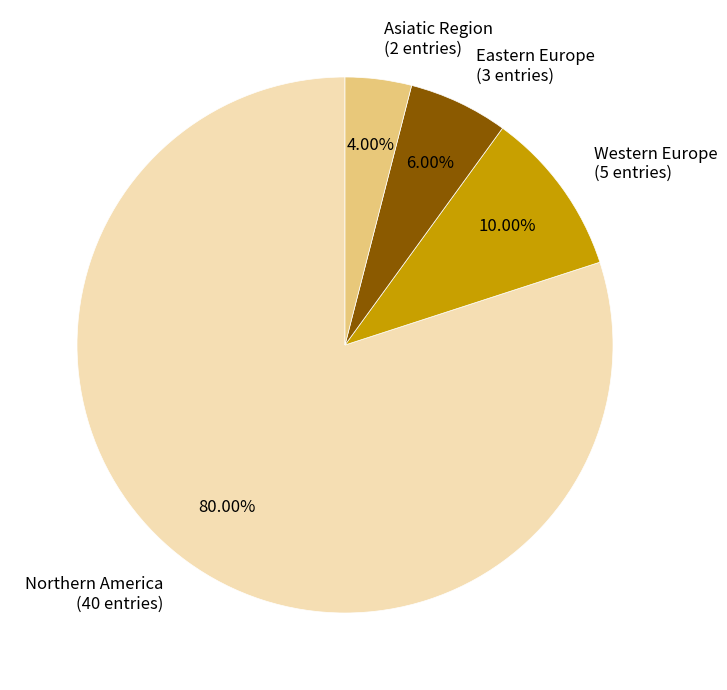

What is the majority slice?

Northern America